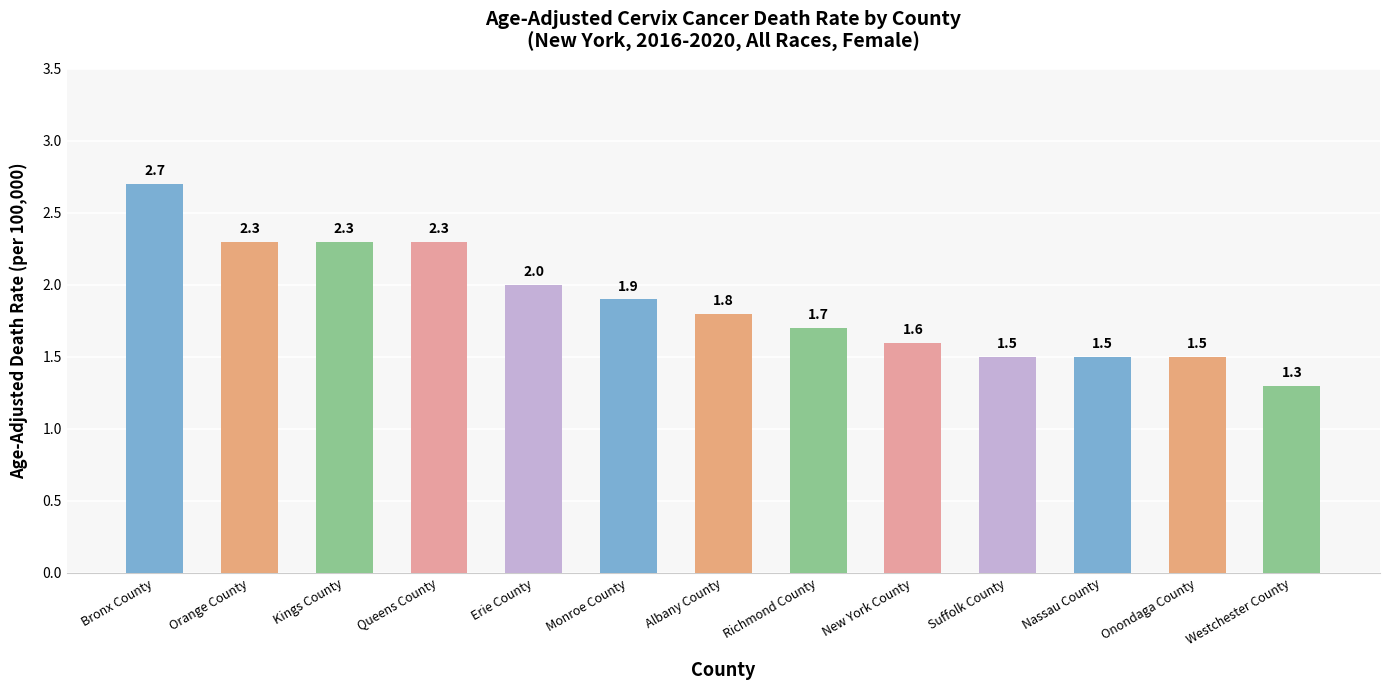

At which category does the chart reach its peak across all series?

Bronx County